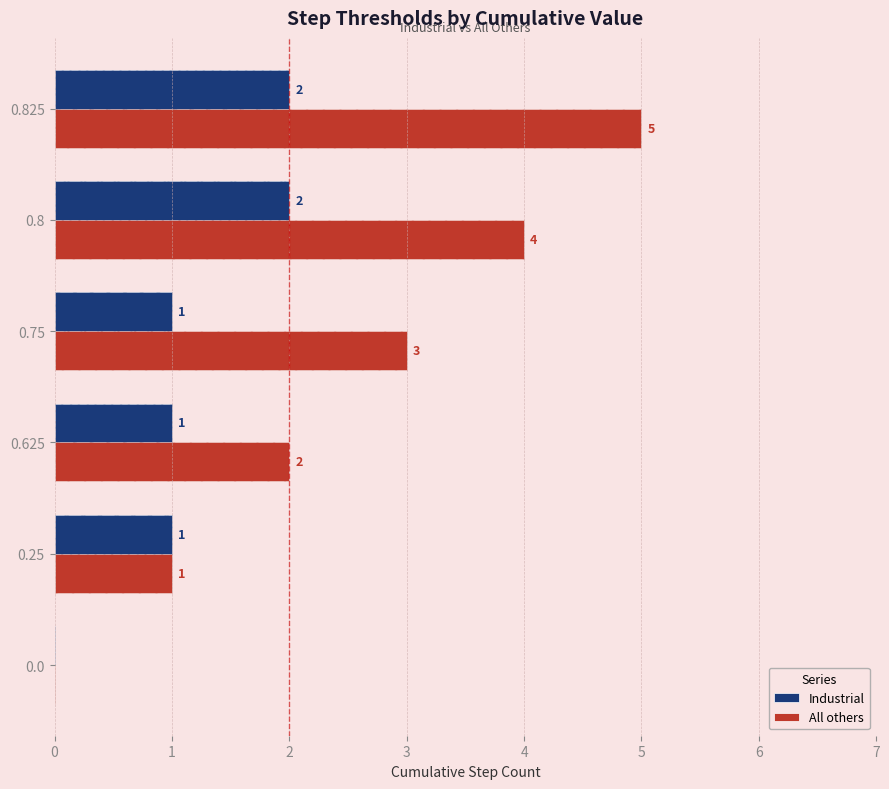

What is the average value of the Industrial series?

1